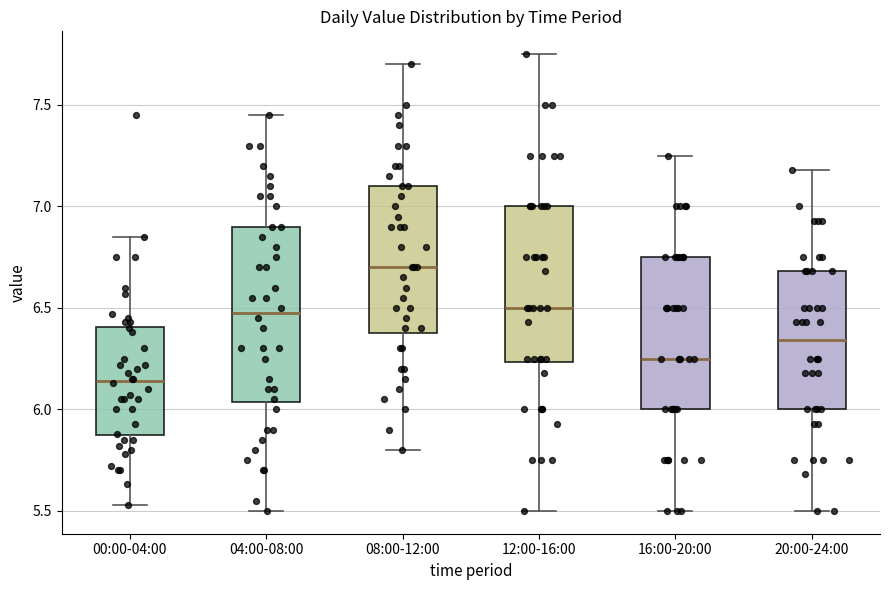

Where does the median line of the box for 08:00-12:00 sit on the y-axis? The values are not printed on the chart, so give them approximately, as read against the axis.

6.70